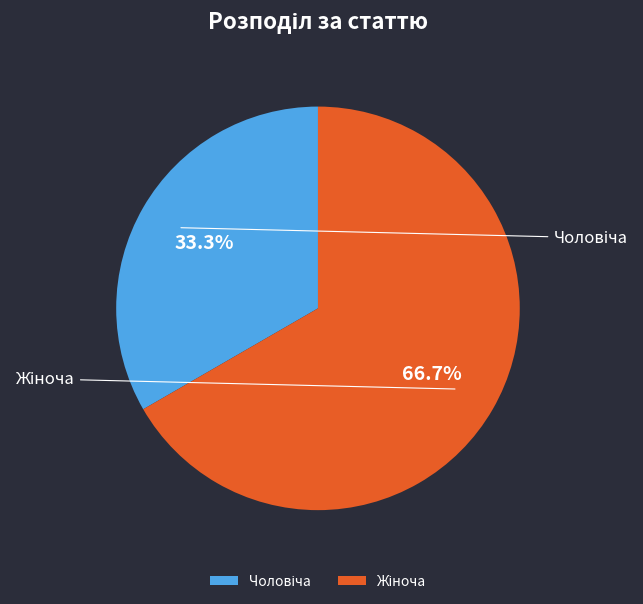

Rank the categories by value from lowest to highest.

Чоловіча, Жіноча